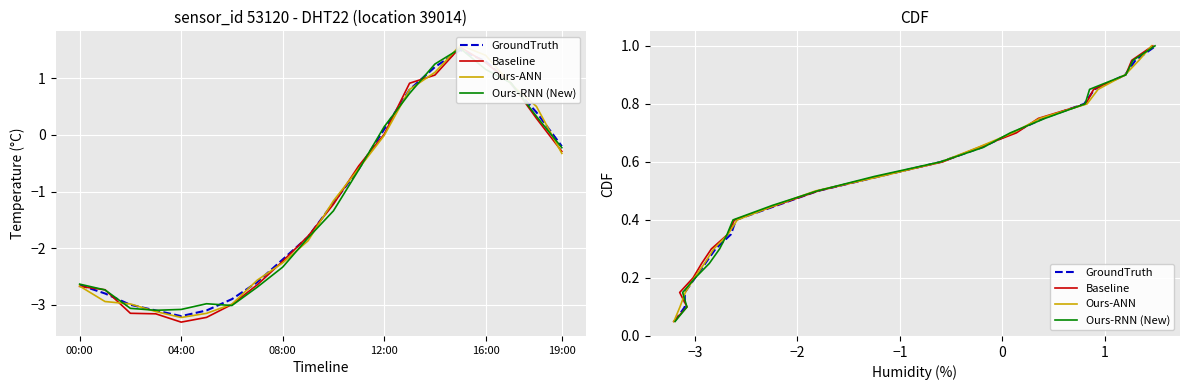

What is the average value of the GroundTruth series?

0.5